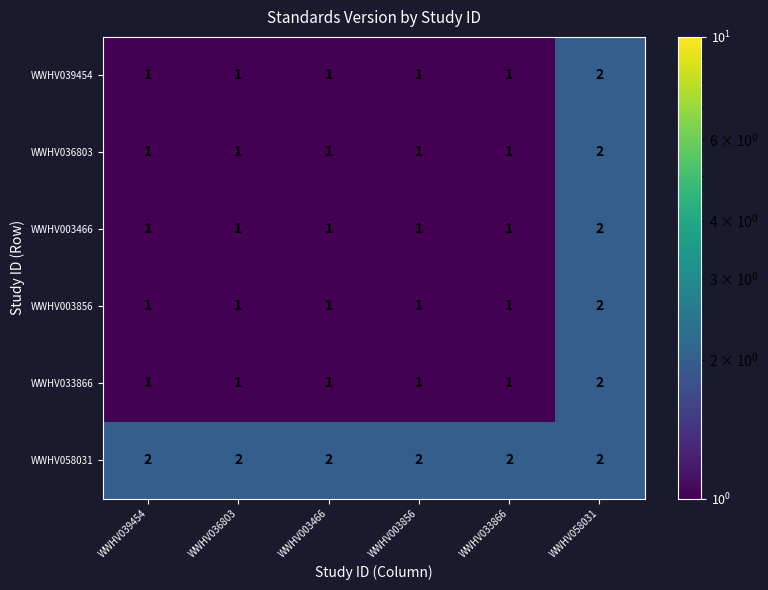

The WWHV003856 series shows 1 at WWHV003856. True or false?

True